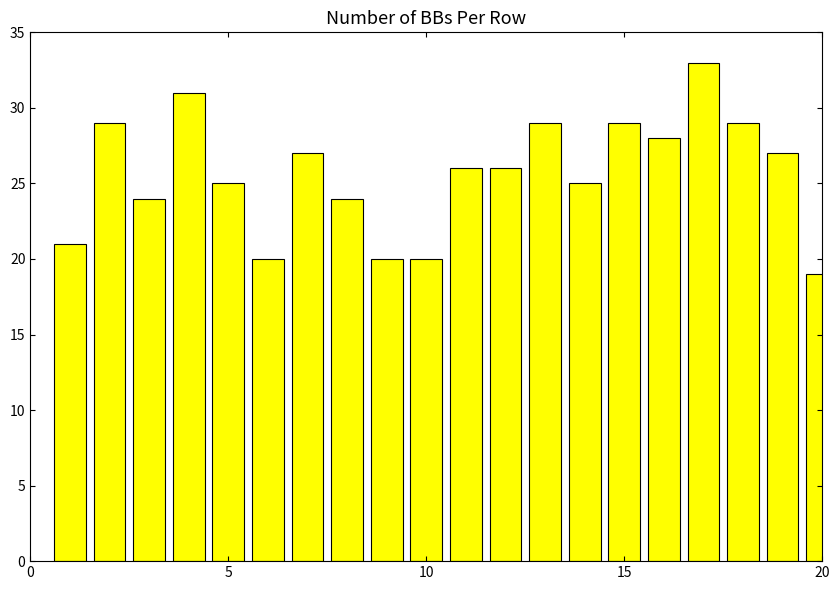

What is the smallest value displayed?

19